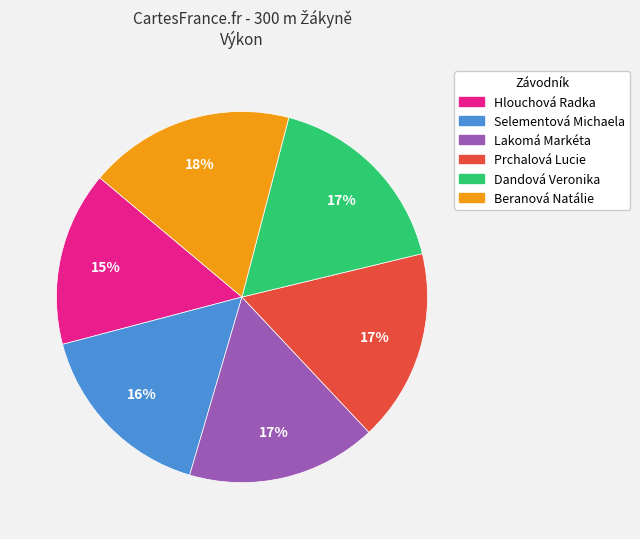

How many slices are in this pie chart?

6